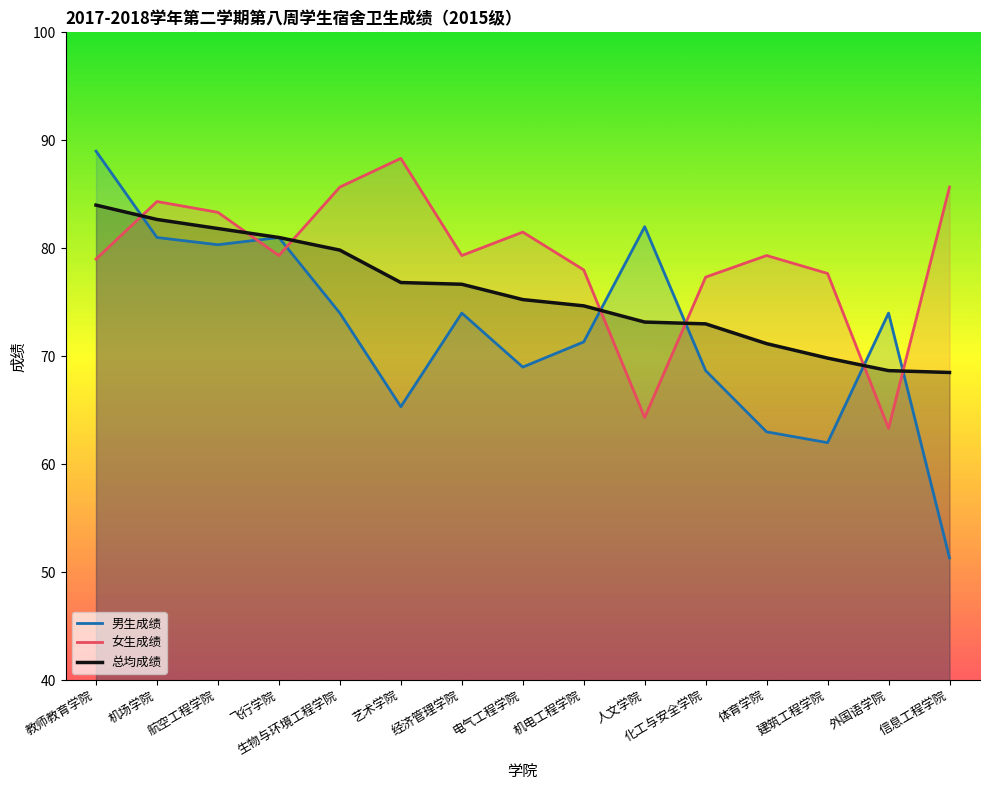

Reading left to right, transcribe all the data shown in this chart.

男生成绩: 教师教育学院=89.0	机场学院=81.0	航空工程学院=80.3	飞行学院=81.0	生物与环境工程学院=74.0	艺术学院=65.3	经济管理学院=74.0	电气工程学院=69.0	机电工程学院=71.3	人文学院=82.0	化工与安全学院=68.7	体育学院=63.0	建筑工程学院=62.0	外国语学院=74.0	信息工程学院=51.3
女生成绩: 教师教育学院=79.0	机场学院=84.3	航空工程学院=83.3	飞行学院=79.3	生物与环境工程学院=85.7	艺术学院=88.3	经济管理学院=79.3	电气工程学院=81.5	机电工程学院=78.0	人文学院=64.3	化工与安全学院=77.3	体育学院=79.3	建筑工程学院=77.7	外国语学院=63.3	信息工程学院=85.7
总均成绩: 教师教育学院=84.0	机场学院=82.7	航空工程学院=81.8	飞行学院=81.0	生物与环境工程学院=79.8	艺术学院=76.8	经济管理学院=76.7	电气工程学院=75.2	机电工程学院=74.7	人文学院=73.2	化工与安全学院=73.0	体育学院=71.2	建筑工程学院=69.8	外国语学院=68.7	信息工程学院=68.5